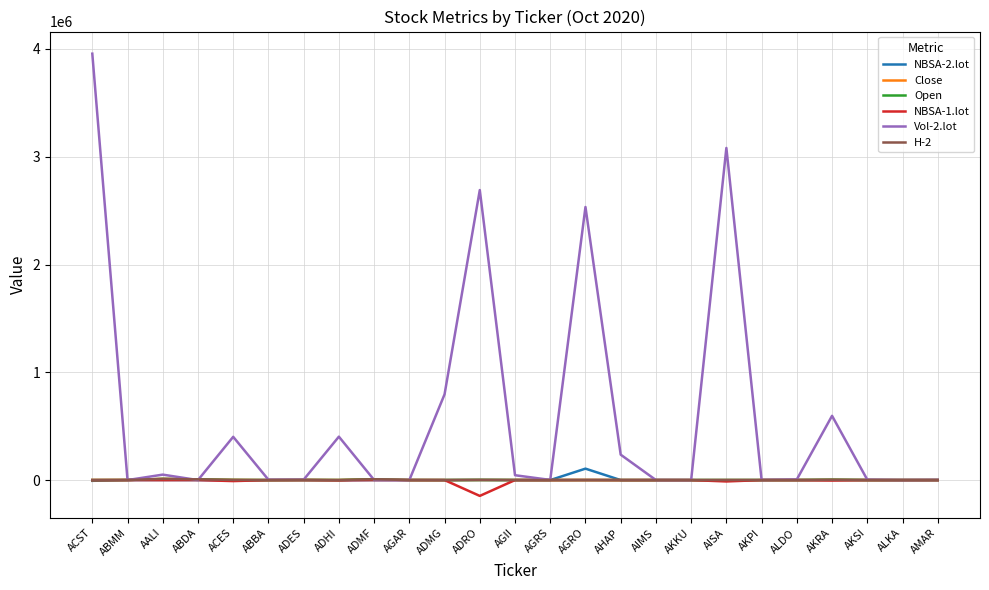

The value of NBSA-1.lot at AKSI is 0. True or false?

True